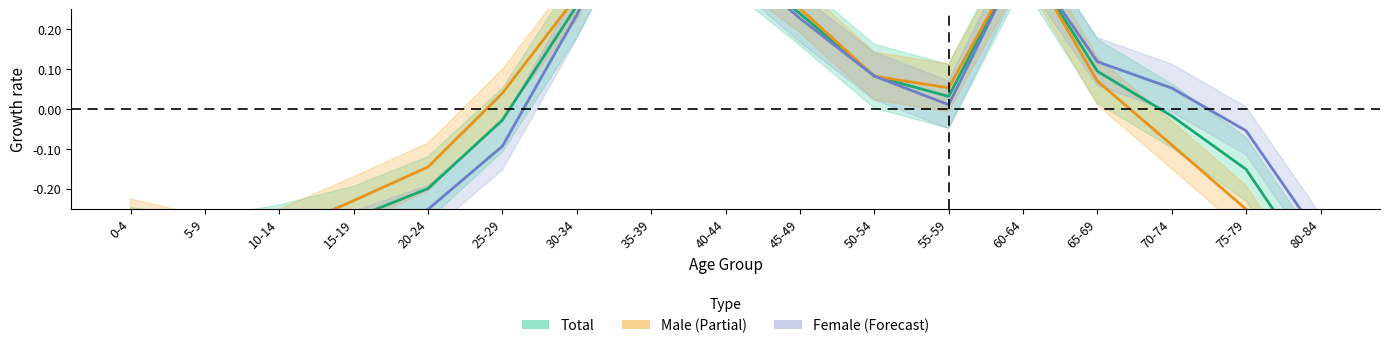

At which category does Female (Forecast) reach its first local peak?

35-39